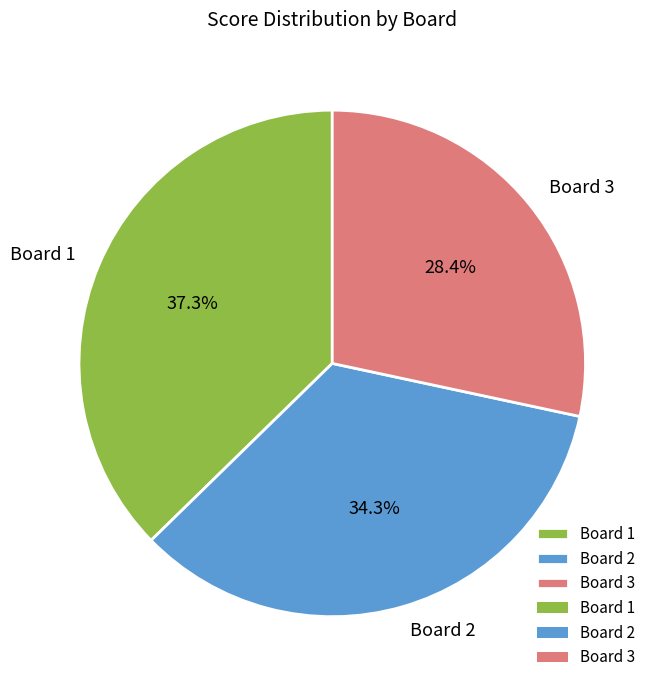

To the nearest percent, what is the difference between the Board 2 and Board 3 slice percentages?

6%